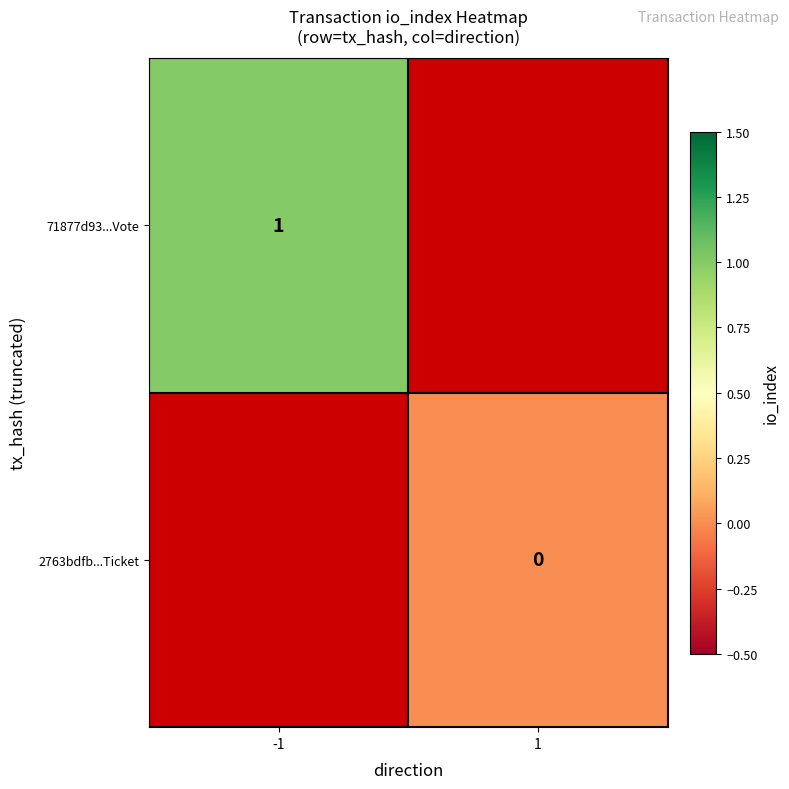

True or false: 71877d93...Vote has a value of 1 at -1.

True